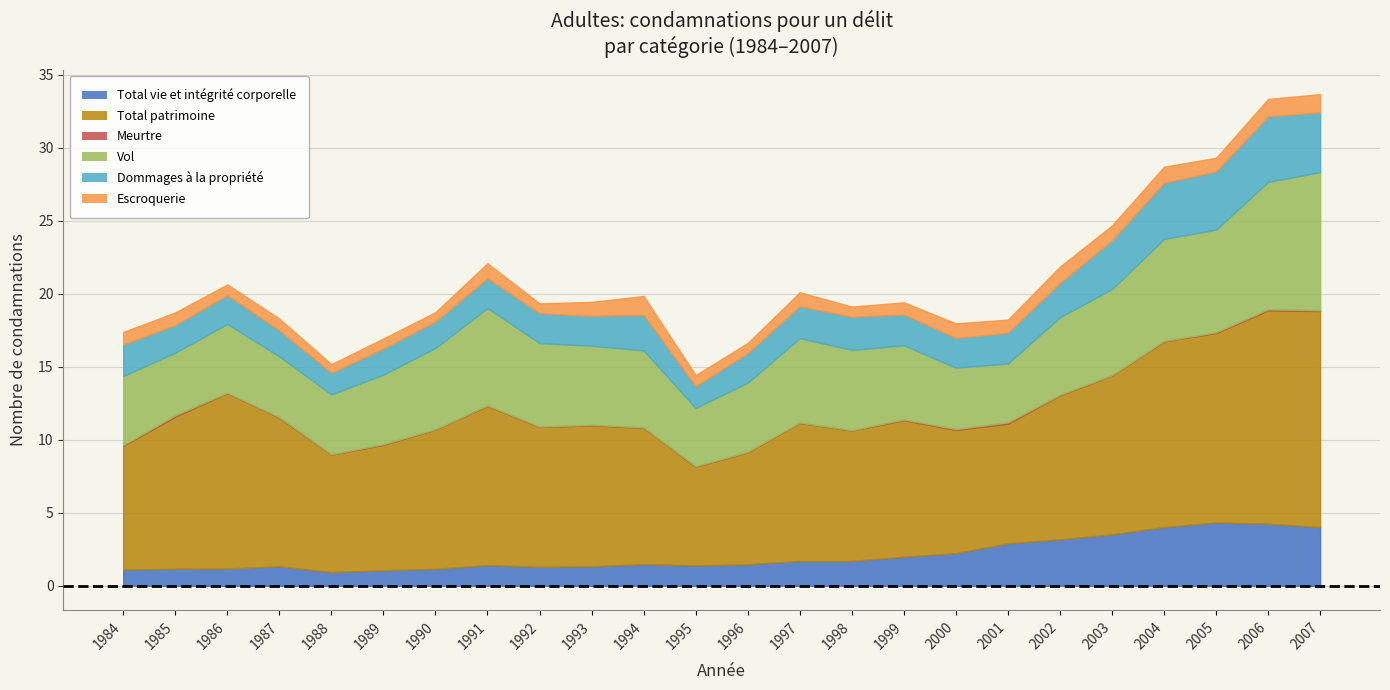

Reading left to right, what are all the values shown in this chart?

Total vie et intégrité corporelle: 111	117	118	133	94	106	116	141	130	133	148	139	147	170	170	199	223	291	318	352	402	434	425	402
Total patrimoine: 848	1041	1202	1018	804	859	955	1091	958	966	934	676	768	945	894	935	844	819	987	1088	1272	1297	1461	1480
Meurtre: 4	9	2	3	2	4	1	3	2	3	2	3	2	2	1	5	6	9	3	2	2	5	7	5
Vol: 474	429	471	417	410	477	557	667	572	542	528	400	474	579	550	508	421	403	531	590	699	703	873	946
Dommages à la propriété: 214	189	196	178	147	178	180	204	204	204	243	148	202	218	227	210	203	210	234	333	384	398	448	409
Escroquerie: 87	87	75	81	61	70	65	103	68	96	130	77	70	96	70	84	100	91	113	103	111	94	120	125